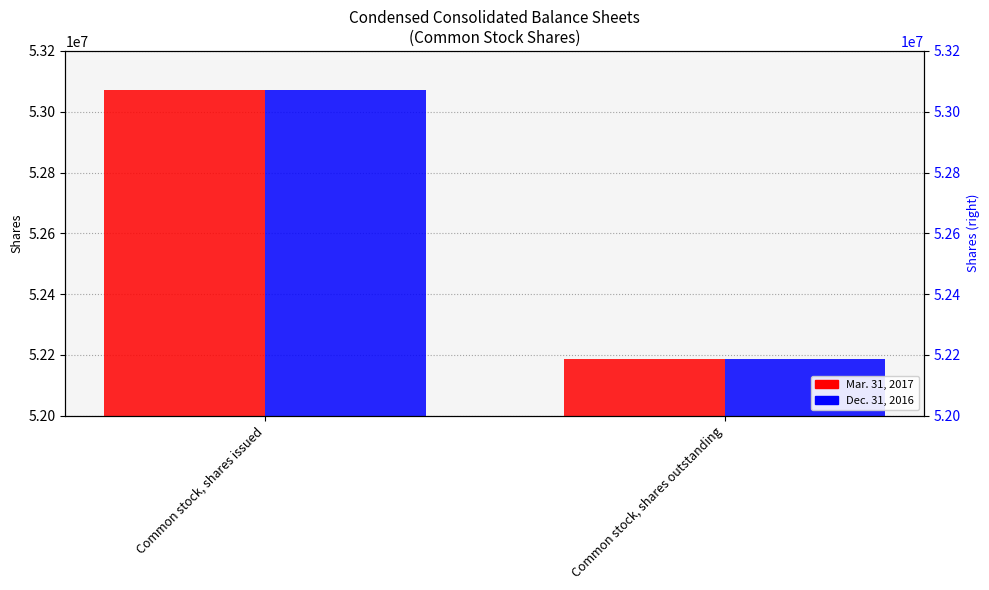

Reading right to left, what are all the values shown in this chart?

Mar. 31, 2017: 52185000	53071000
Dec. 31, 2016: 52185000	53071000